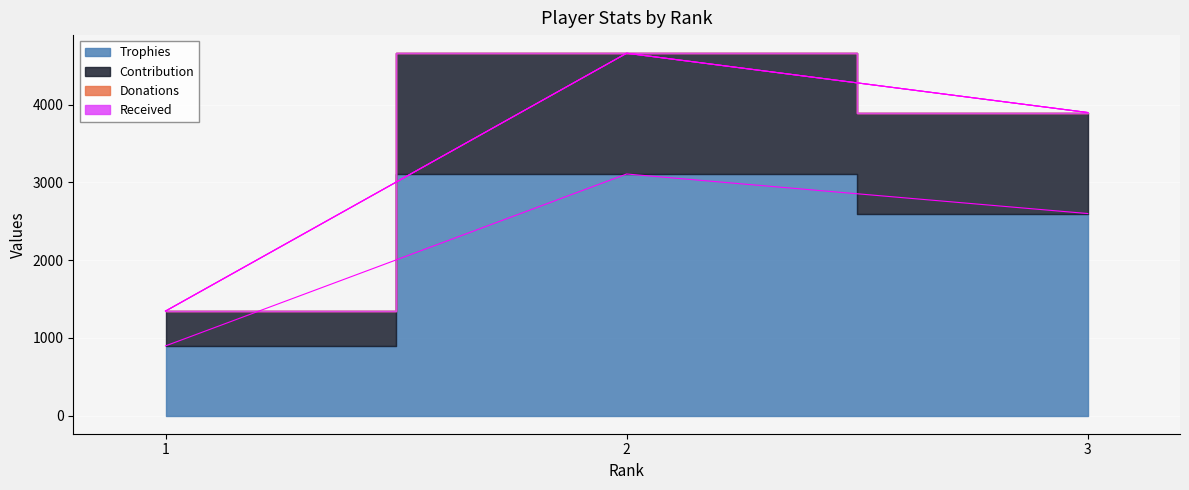

What is the sum of all Trophies values?

6606